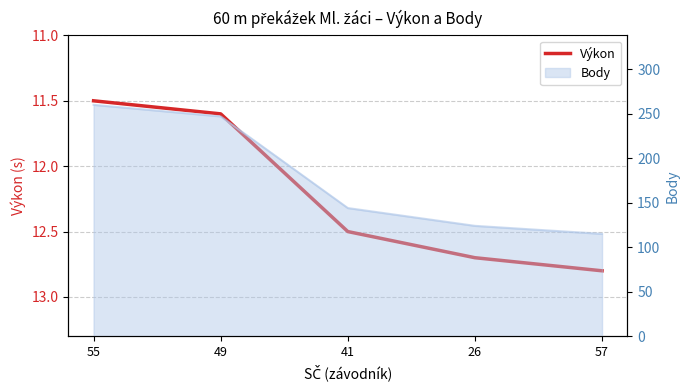

What is the greatest value displayed?

12.8